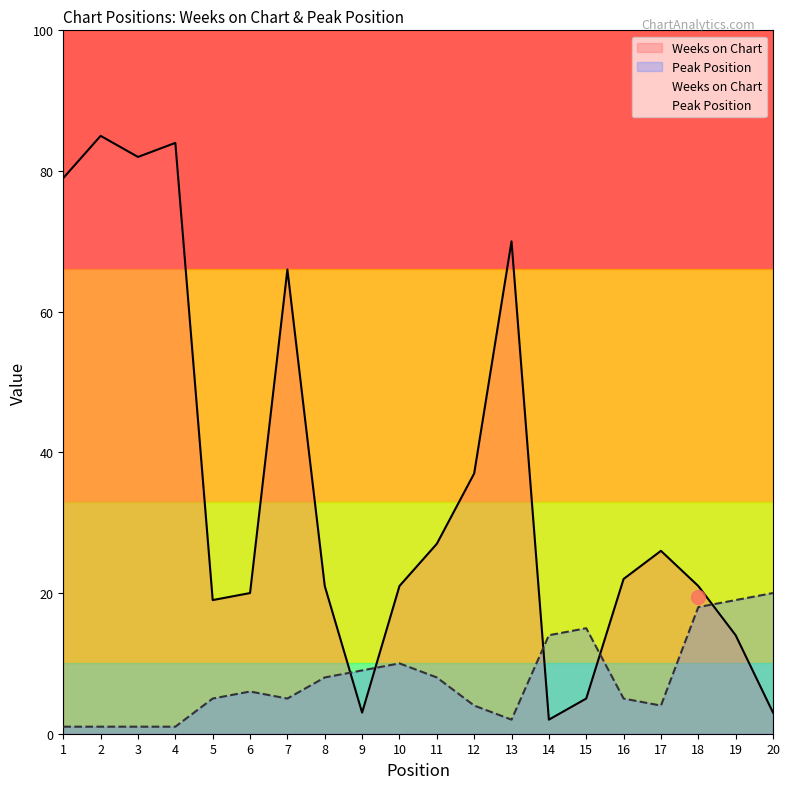

Reading left to right, extract all data points from this chart.

Weeks on Chart: 1=79	2=85	3=82	4=84	5=19	6=20	7=66	8=21	9=3	10=21	11=27	12=37	13=70	14=2	15=5	16=22	17=26	18=21	19=14	20=3
Peak Position: 1=1	2=1	3=1	4=1	5=5	6=6	7=5	8=8	9=9	10=10	11=8	12=4	13=2	14=14	15=15	16=5	17=4	18=18	19=19	20=20